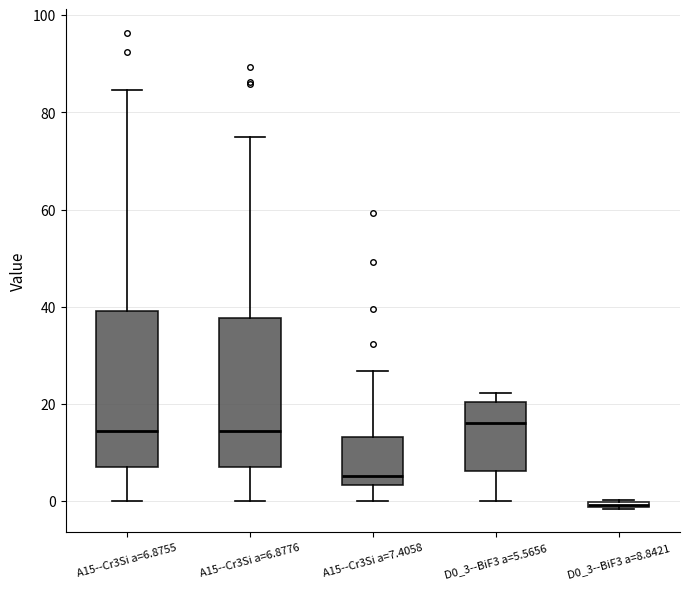

Where is the lower edge of the box for D0_3--BiF3 a=5.5656 on the y-axis? The values are not printed on the chart, so give them approximately, as read against the axis.

6